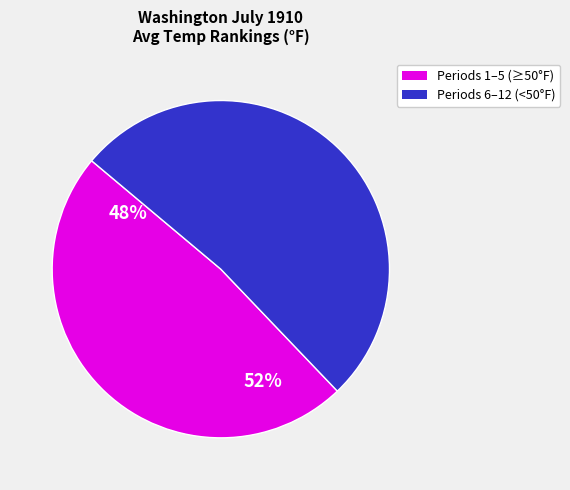

Is there any slice that represents more than half of the pie?

Yes